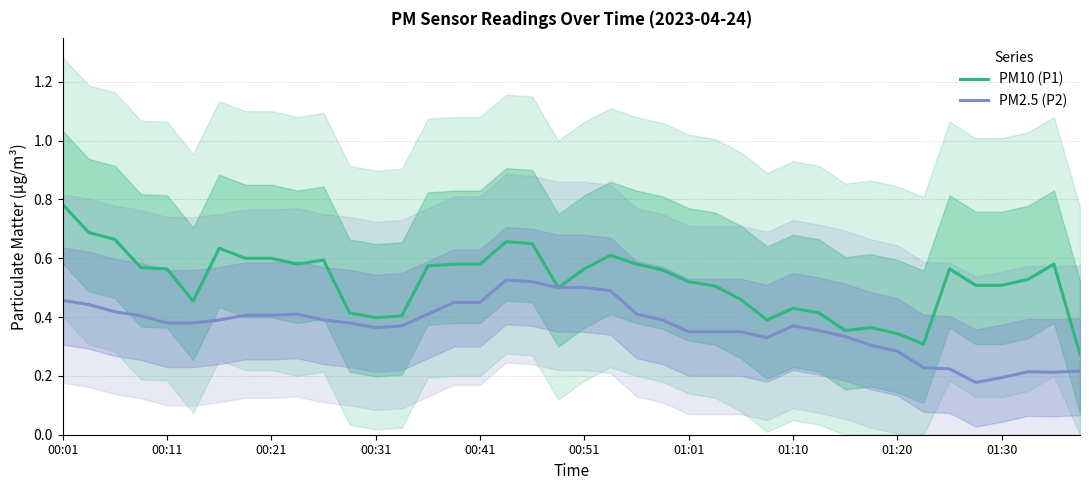

Which series has the largest total across all categories?

PM10 (P1)